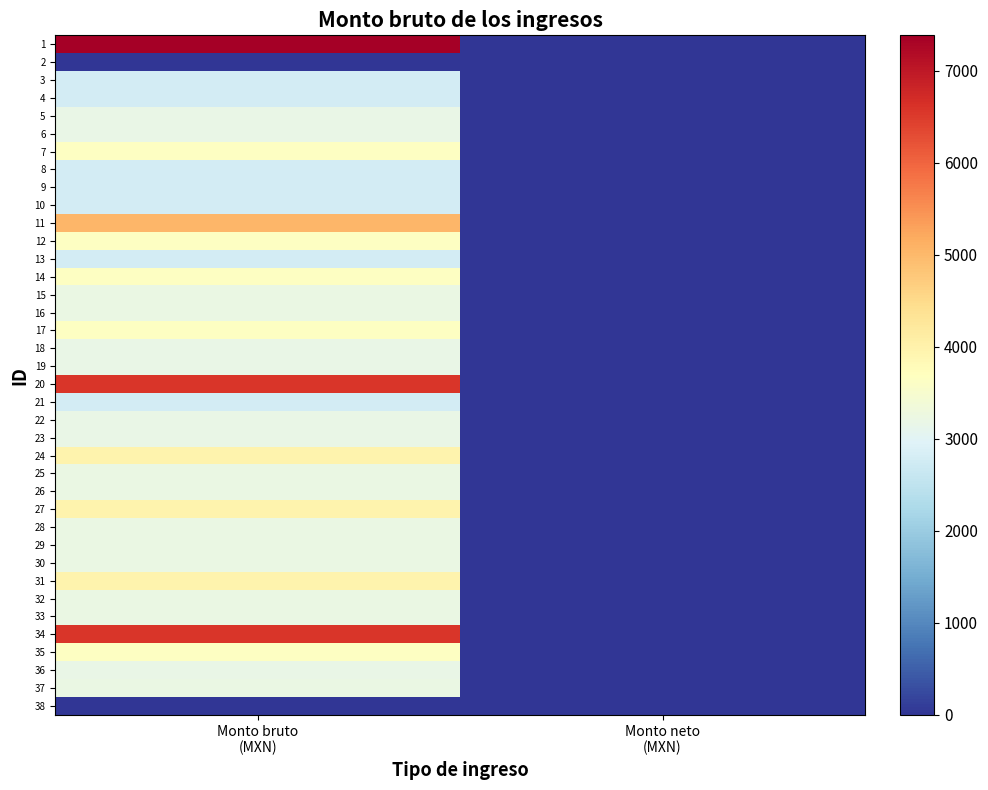

Reading left to right, extract all data points from this chart.

1: Monto bruto
(MXN)=7387.0	Monto neto
(MXN)=0.0
2: Monto bruto
(MXN)=0.0	Monto neto
(MXN)=0.0
3: Monto bruto
(MXN)=2791.5	Monto neto
(MXN)=0.0
4: Monto bruto
(MXN)=2791.5	Monto neto
(MXN)=0.0
5: Monto bruto
(MXN)=3174.5	Monto neto
(MXN)=0.0
6: Monto bruto
(MXN)=3174.5	Monto neto
(MXN)=0.0
7: Monto bruto
(MXN)=3641.0	Monto neto
(MXN)=0.0
8: Monto bruto
(MXN)=2791.5	Monto neto
(MXN)=0.0
9: Monto bruto
(MXN)=2791.5	Monto neto
(MXN)=0.0
10: Monto bruto
(MXN)=2791.5	Monto neto
(MXN)=0.0
11: Monto bruto
(MXN)=5038.0	Monto neto
(MXN)=0.0
12: Monto bruto
(MXN)=3641.0	Monto neto
(MXN)=0.0
13: Monto bruto
(MXN)=2791.5	Monto neto
(MXN)=0.0
14: Monto bruto
(MXN)=3641.0	Monto neto
(MXN)=0.0
15: Monto bruto
(MXN)=3225.0	Monto neto
(MXN)=0.0
16: Monto bruto
(MXN)=3225.0	Monto neto
(MXN)=0.0
17: Monto bruto
(MXN)=3641.0	Monto neto
(MXN)=0.0
18: Monto bruto
(MXN)=3174.5	Monto neto
(MXN)=0.0
19: Monto bruto
(MXN)=3174.5	Monto neto
(MXN)=0.0
20: Monto bruto
(MXN)=6567.0	Monto neto
(MXN)=0.0
21: Monto bruto
(MXN)=2791.5	Monto neto
(MXN)=0.0
22: Monto bruto
(MXN)=3174.5	Monto neto
(MXN)=0.0
23: Monto bruto
(MXN)=3174.5	Monto neto
(MXN)=0.0
24: Monto bruto
(MXN)=3979.5	Monto neto
(MXN)=0.0
25: Monto bruto
(MXN)=3225.0	Monto neto
(MXN)=0.0
26: Monto bruto
(MXN)=3225.0	Monto neto
(MXN)=0.0
27: Monto bruto
(MXN)=3979.5	Monto neto
(MXN)=0.0
28: Monto bruto
(MXN)=3225.0	Monto neto
(MXN)=0.0
29: Monto bruto
(MXN)=3225.0	Monto neto
(MXN)=0.0
30: Monto bruto
(MXN)=3225.0	Monto neto
(MXN)=0.0
31: Monto bruto
(MXN)=3979.5	Monto neto
(MXN)=0.0
32: Monto bruto
(MXN)=3225.0	Monto neto
(MXN)=0.0
33: Monto bruto
(MXN)=3225.0	Monto neto
(MXN)=0.0
34: Monto bruto
(MXN)=6567.0	Monto neto
(MXN)=0.0
35: Monto bruto
(MXN)=3641.0	Monto neto
(MXN)=0.0
36: Monto bruto
(MXN)=3174.5	Monto neto
(MXN)=0.0
37: Monto bruto
(MXN)=3225.0	Monto neto
(MXN)=0.0
38: Monto bruto
(MXN)=0.0	Monto neto
(MXN)=0.0